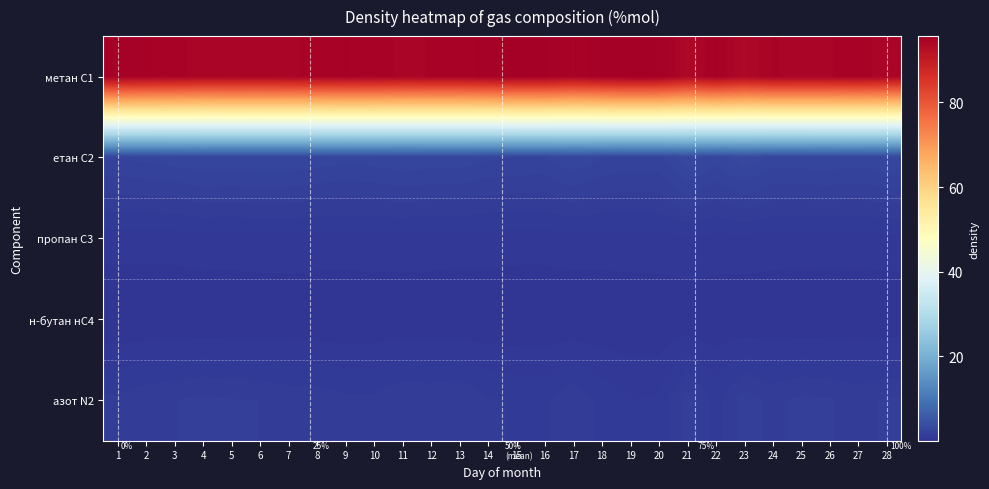

List the series in order of their peak value, lowest first.

н-бутан нС4, пропан С3, азот N2, етан С2, метан С1